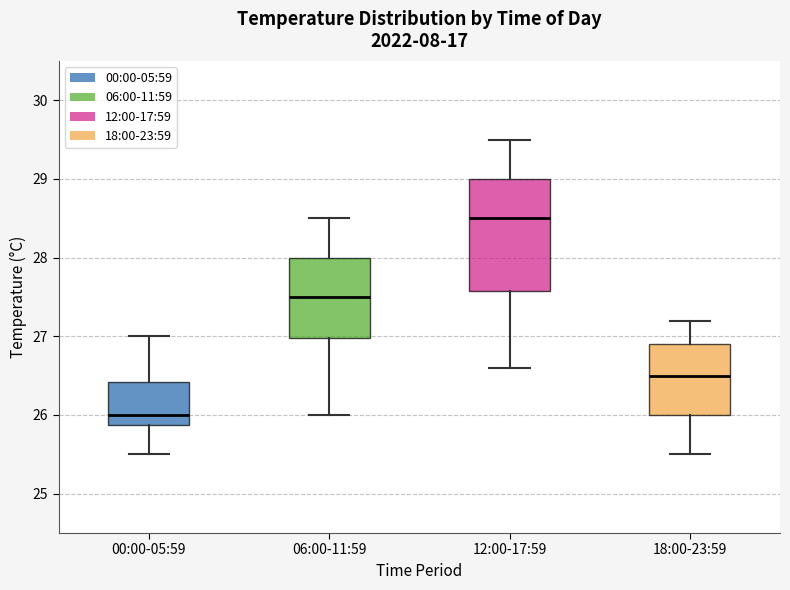

Reading left to right, transcribe this box plot: for each box, give where its median line is, the range the box spans, and where its two whiskers end, as read against the y-axis. The values are not printed on the chart, so give them approximately, as read against the axis.

00:00-05:59: median 26.0, box 25.9 to 26.4, whiskers 25.5 to 27.0
06:00-11:59: median 27.5, box 27.0 to 28.0, whiskers 26.0 to 28.5
12:00-17:59: median 28.5, box 27.6 to 29.0, whiskers 26.6 to 29.5
18:00-23:59: median 26.5, box 26.0 to 26.9, whiskers 25.5 to 27.2